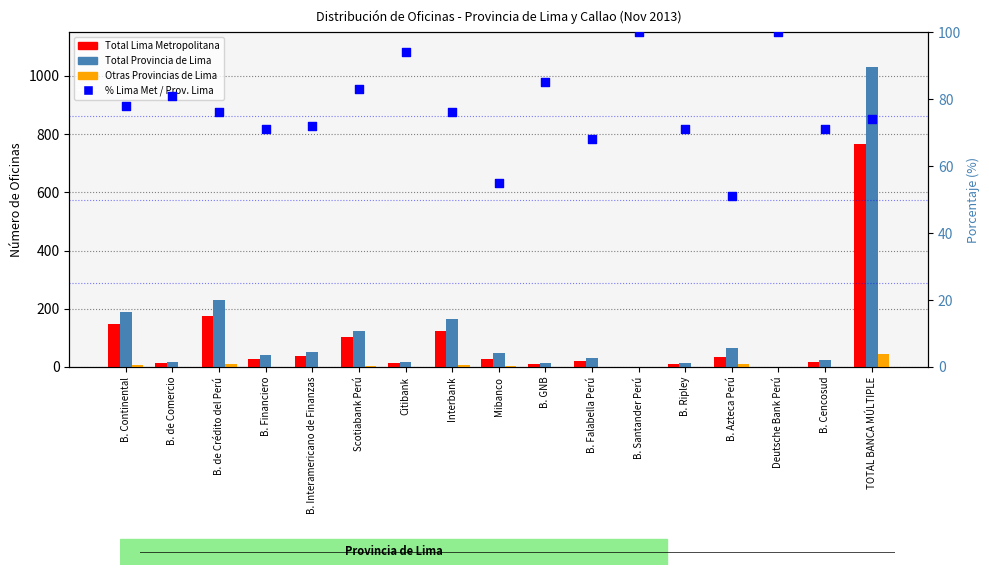

Which series has the widest spread of Y values?

Total Provincia de Lima